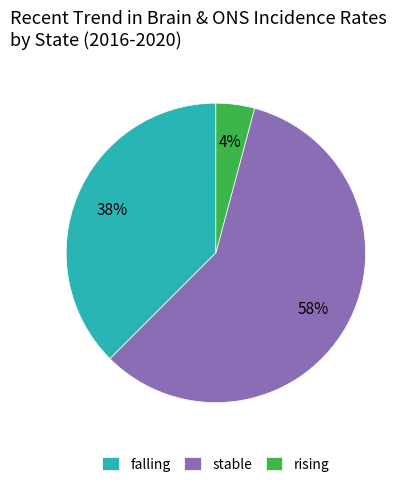

True or false: stable accounts for 58% of the total.

True